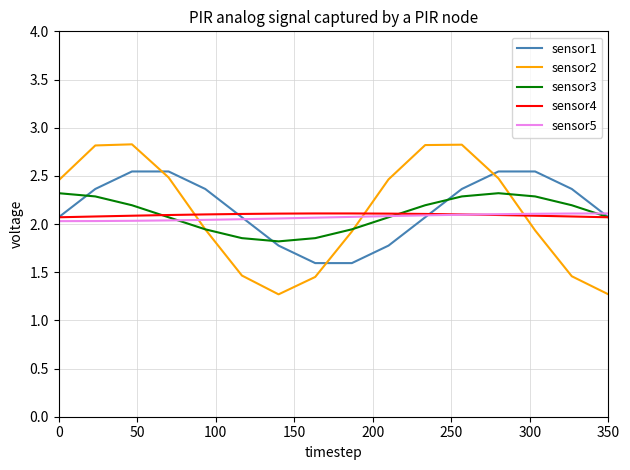

What is the smallest value displayed?

1.3